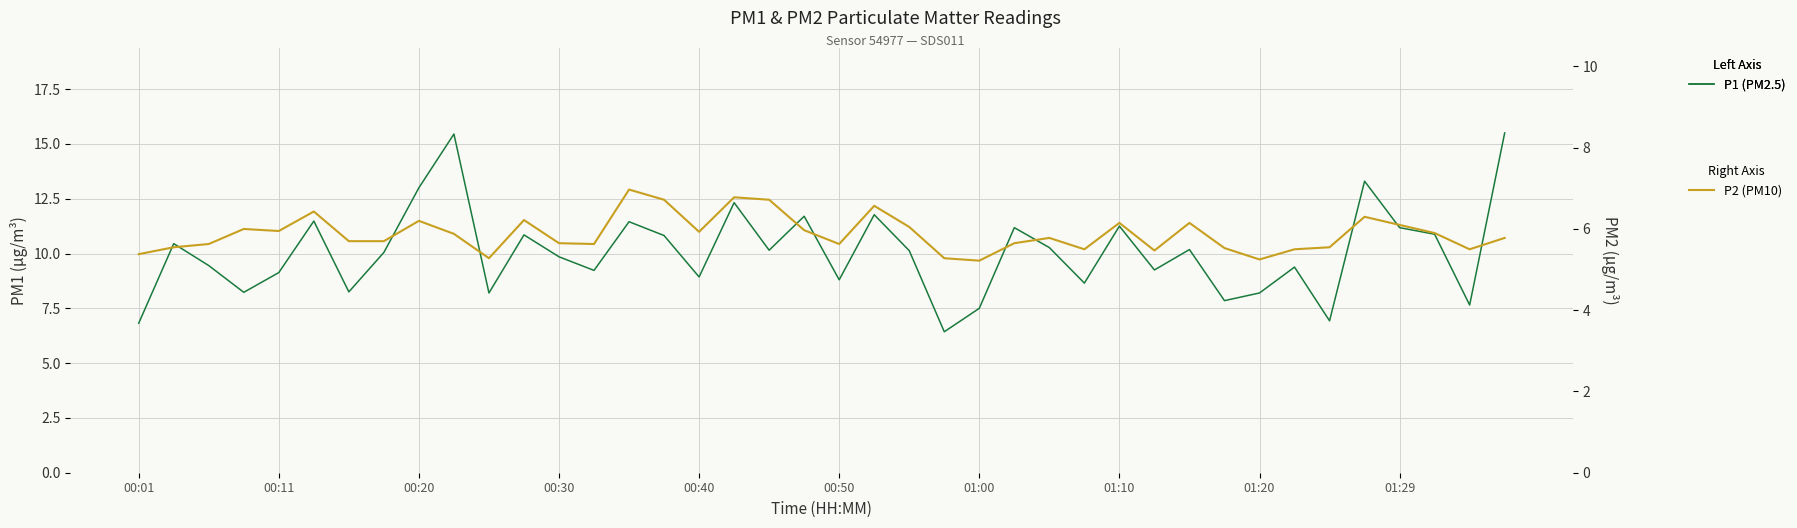

What are all the series names shown in the legend?

P1 (PM2.5), P2 (PM10)